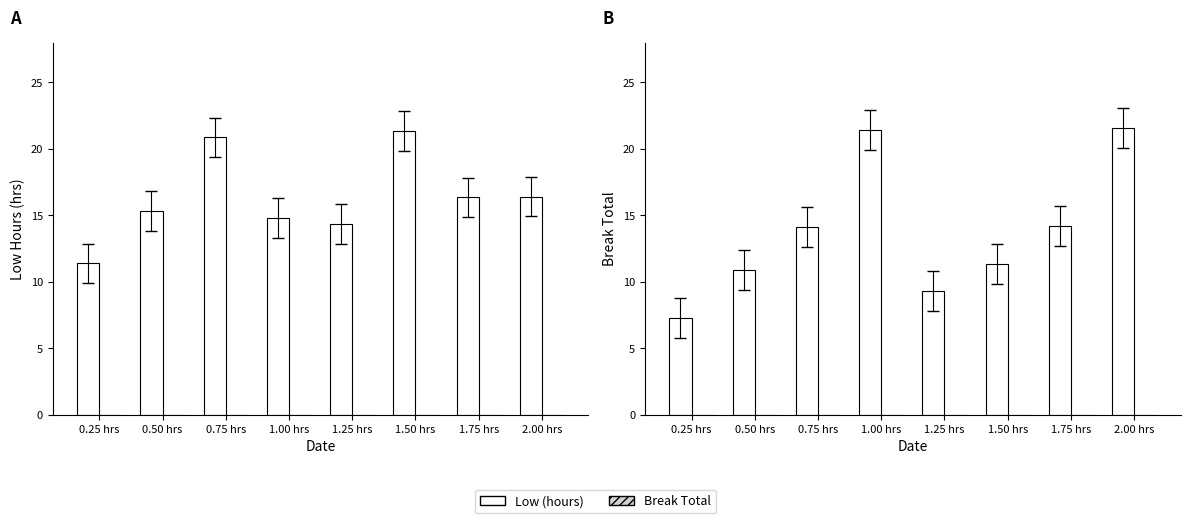

What are all the series names shown in the legend?

Low (hours), Break Total